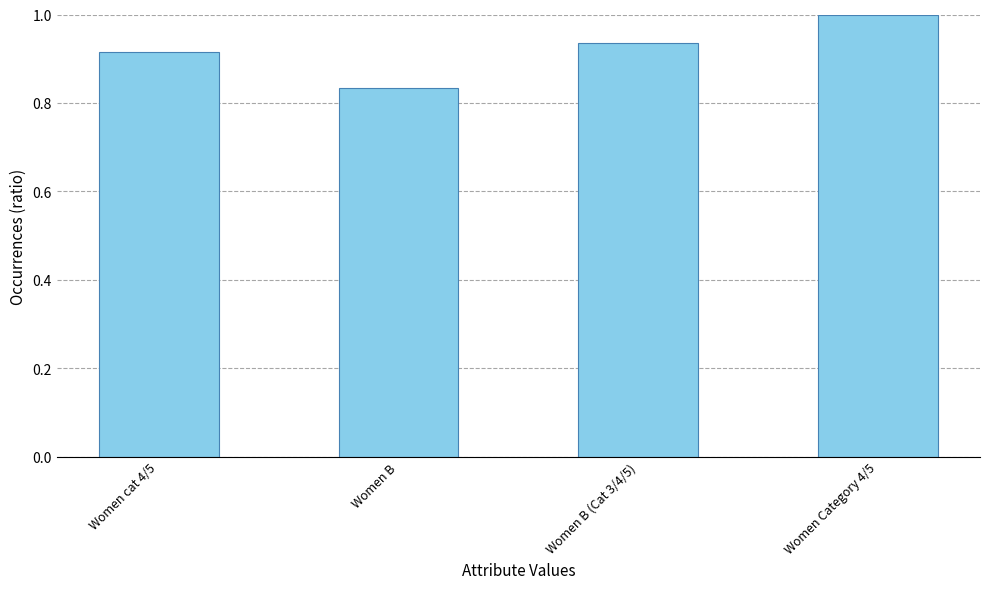

Count the number of data series in this chart.

1